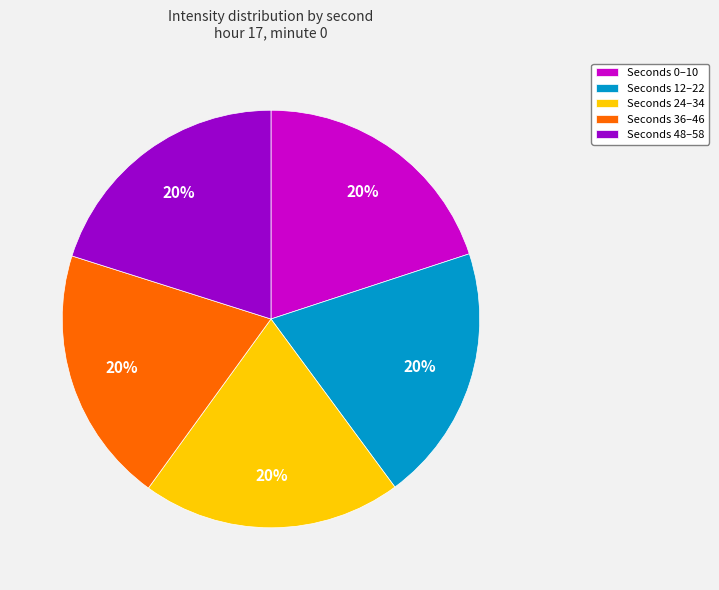

To the nearest percent, what portion does Seconds 0–10 represent?

20%